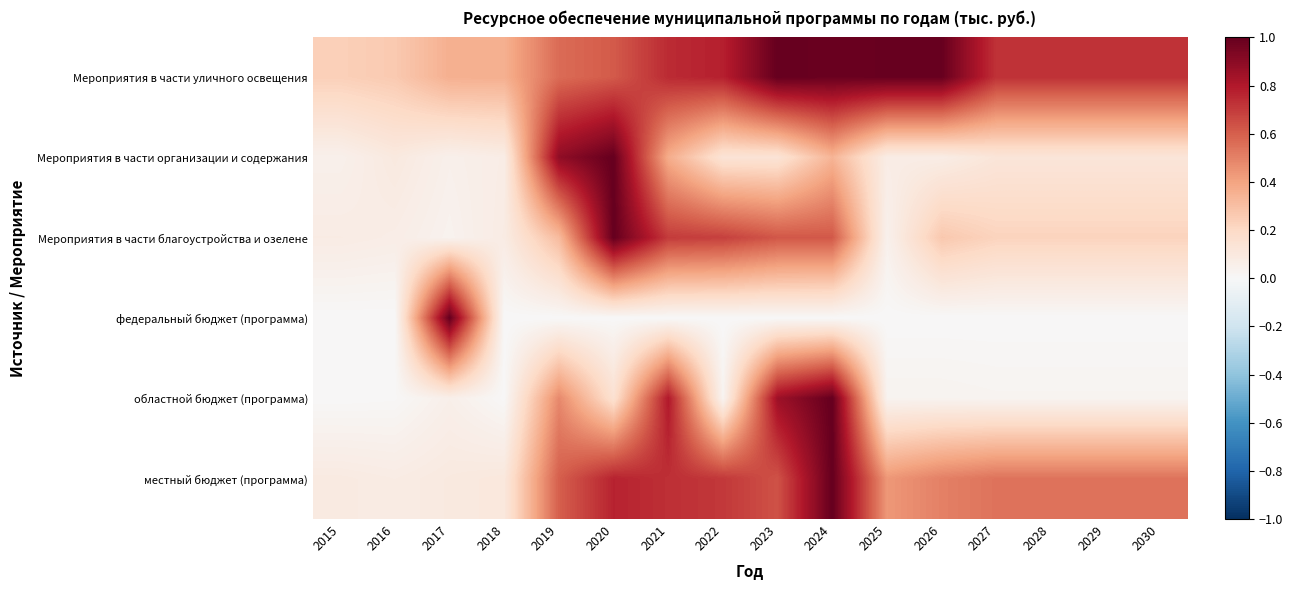

At 2025, list the series in order from smallest to largest.

федеральный бюджет (программа), областной бюджет (программа), Мероприятия в части благоустройства и озелене, Мероприятия в части организации и содержания, местный бюджет (программа), Мероприятия в части уличного освещения